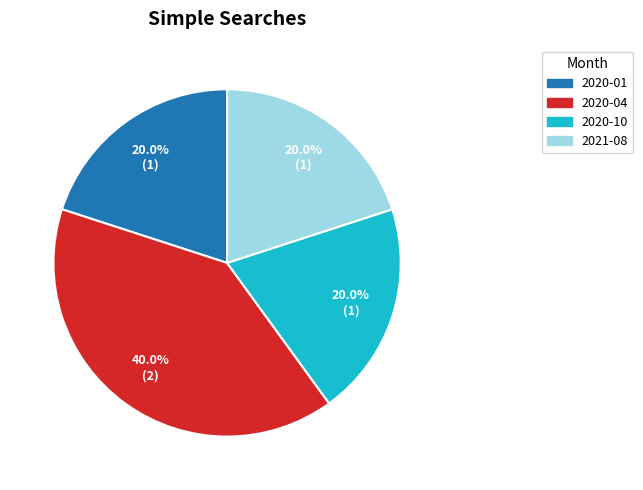

To the nearest percent, what is the average slice percentage?

25%